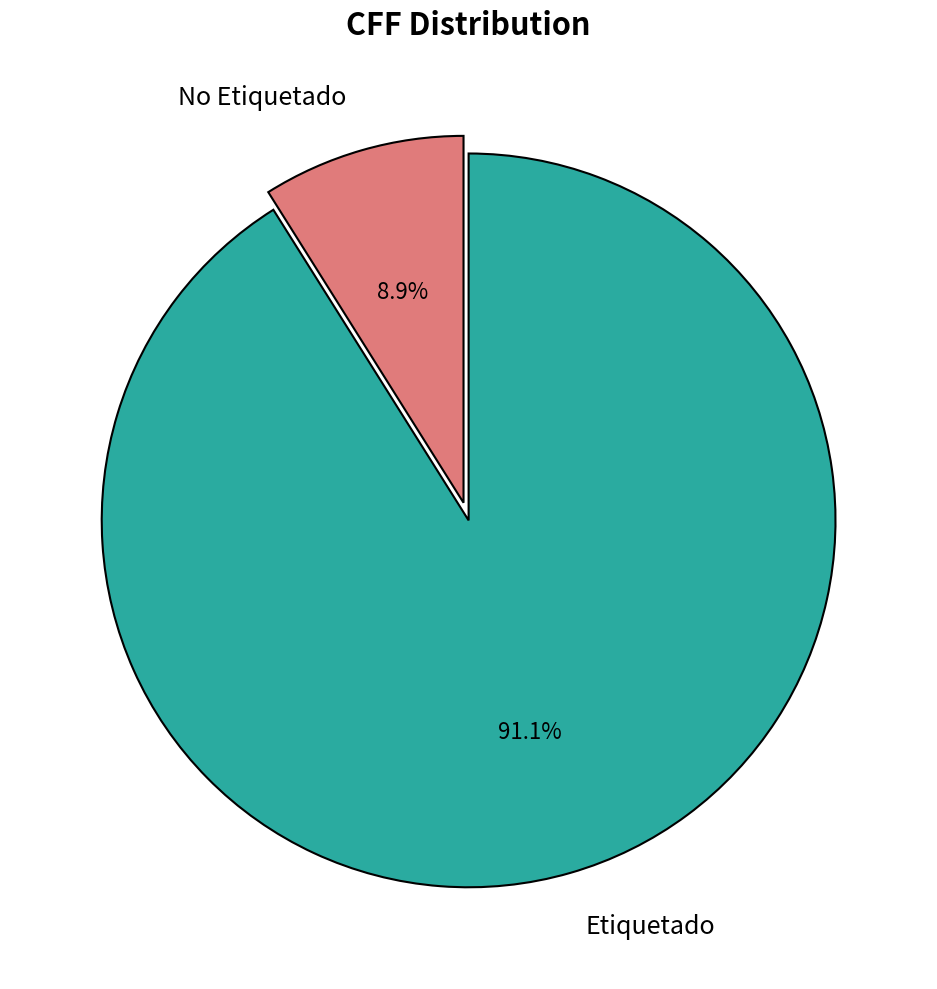

To the nearest percent, what is the difference between the No Etiquetado and Etiquetado slice percentages?

82%